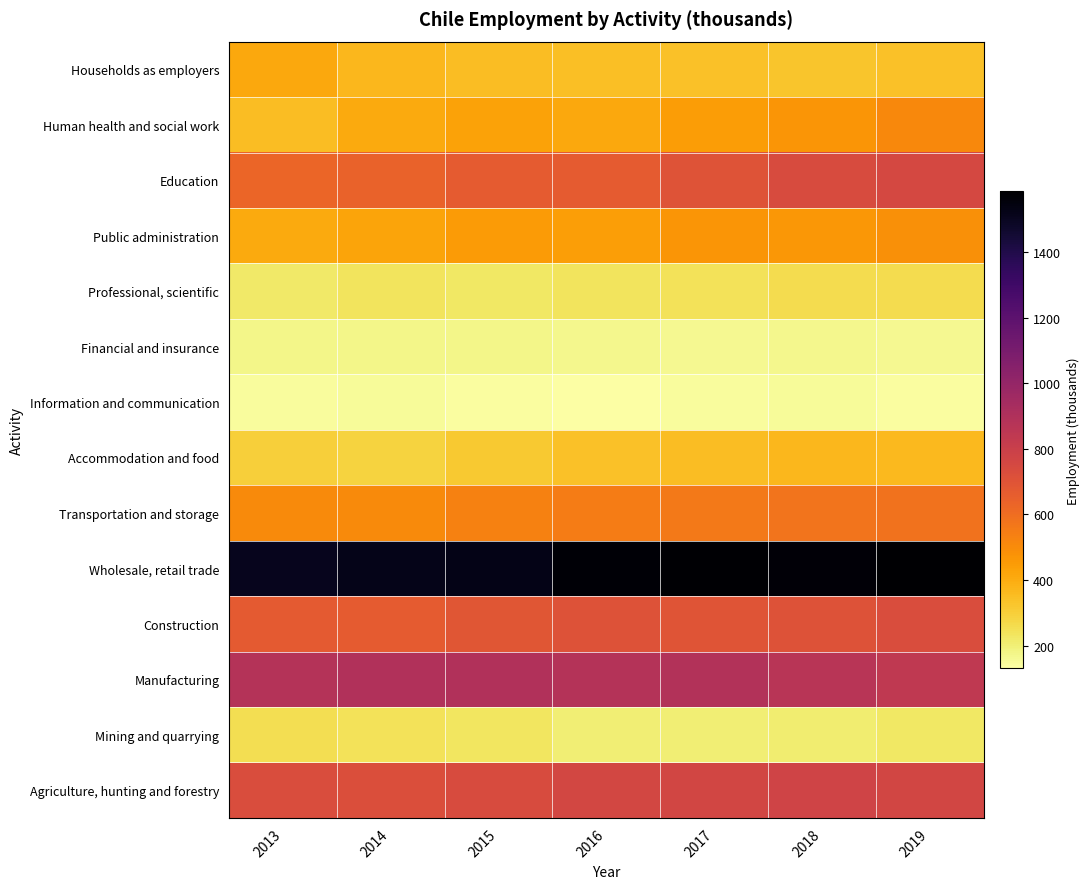

Reading right to left, transcribe all the data shown in this chart.

Agriculture, hunting and forestry: 2019=763.3	2018=773.2	2017=765.7	2016=758.2	2015=737.0	2014=727.3	2013=728.3
Mining and quarrying: 2019=227.5	2018=207.7	2017=199.9	2016=202.5	2015=232.2	2014=242.5	2013=254.7
Manufacturing: 2019=838.2	2018=868.2	2017=891.2	2016=881.3	2015=896.0	2014=893.7	2013=886.2
Construction: 2019=728.4	2018=708.5	2017=694.8	2016=709.6	2015=691.7	2014=667.2	2013=673.4
Wholesale, retail trade: 2019=1584.6	2018=1562.4	2017=1576.4	2016=1572.9	2015=1524.1	2014=1520.7	2013=1507.6
Transportation and storage: 2019=580.4	2018=574.7	2017=557.2	2016=547.9	2015=532.9	2014=502.1	2013=502.6
Accommodation and food: 2019=362.1	2018=369.6	2017=349.3	2016=340.7	2015=316.4	2014=288.8	2013=296.8
Information and communication: 2019=140.0	2018=154.0	2017=143.0	2016=131.4	2015=137.2	2014=151.2	2013=143.4
Financial and insurance: 2019=160.4	2018=166.0	2017=160.5	2016=165.8	2015=172.6	2014=171.3	2013=173.3
Professional, scientific: 2019=258.5	2018=259.8	2017=242.9	2016=238.4	2015=224.3	2014=234.5	2013=221.0
Public administration: 2019=486.6	2018=461.4	2017=468.1	2016=440.6	2015=449.5	2014=421.2	2013=405.5
Education: 2019=753.0	2018=737.6	2017=700.0	2016=666.4	2015=668.5	2014=638.5	2013=626.1
Human health and social work: 2019=507.1	2018=470.4	2017=445.8	2016=413.8	2015=427.7	2014=404.6	2013=348.6
Households as employers: 2019=339.6	2018=329.6	2017=336.3	2016=344.9	2015=348.2	2014=365.8	2013=413.0